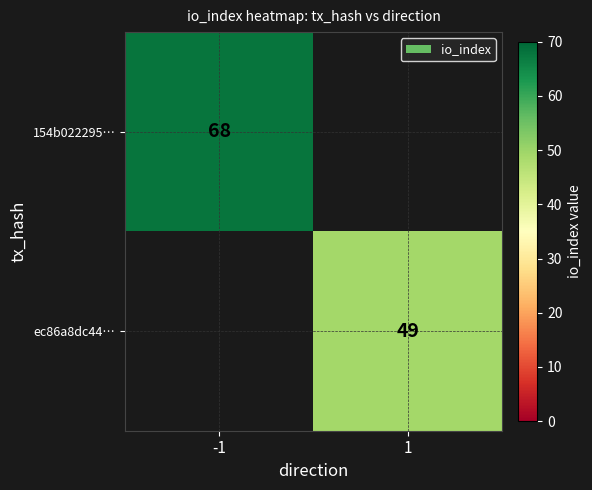

Is it true that ec86a8dc44… equals 18 at 1?

False